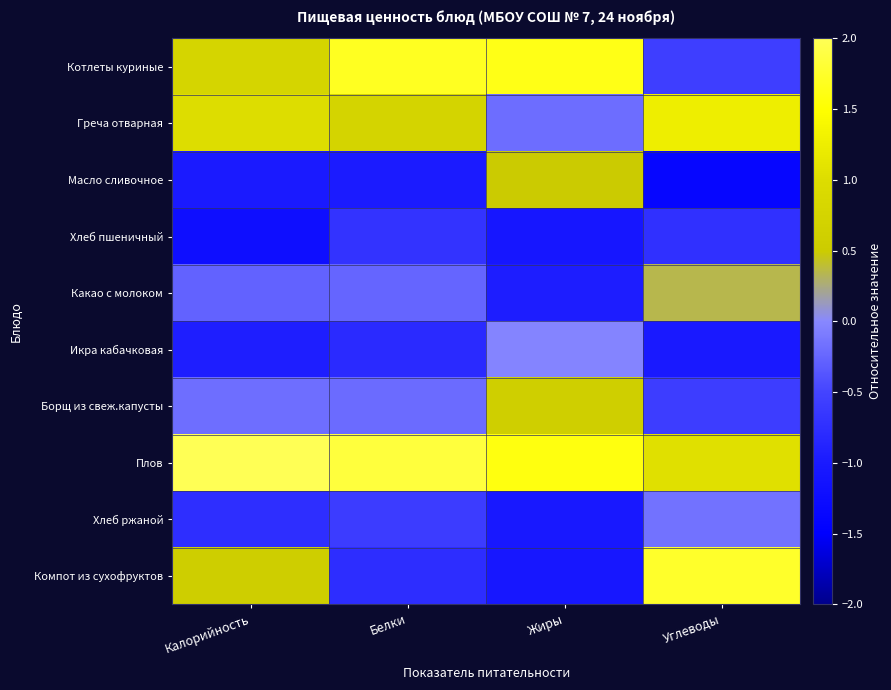

Reading left to right, what are all the values shown in this chart?

Котлеты куриные: Калорийность=0.8	Белки=1.7	Жиры=1.6	Углеводы=-0.6
Греча отварная: Калорийность=1.0	Белки=0.8	Жиры=-0.2	Углеводы=1.3
Масло сливочное: Калорийность=-1.0	Белки=-1.0	Жиры=0.5	Углеводы=-1.4
Хлеб пшеничный: Калорийность=-1.2	Белки=-0.7	Жиры=-1.1	Углеводы=-0.7
Какао с молоком: Калорийность=-0.3	Белки=-0.3	Жиры=-1.0	Углеводы=0.3
Икра кабачковая: Калорийность=-0.9	Белки=-0.8	Жиры=-0.0	Углеводы=-1.0
Борщ из свеж.капусты: Калорийность=-0.2	Белки=-0.2	Жиры=0.6	Углеводы=-0.6
Плов: Калорийность=2.0	Белки=1.9	Жиры=1.6	Углеводы=1.1
Хлеб ржаной: Калорийность=-0.8	Белки=-0.6	Жиры=-1.0	Углеводы=-0.2
Компот из сухофруктов: Калорийность=0.6	Белки=-0.8	Жиры=-1.0	Углеводы=1.8